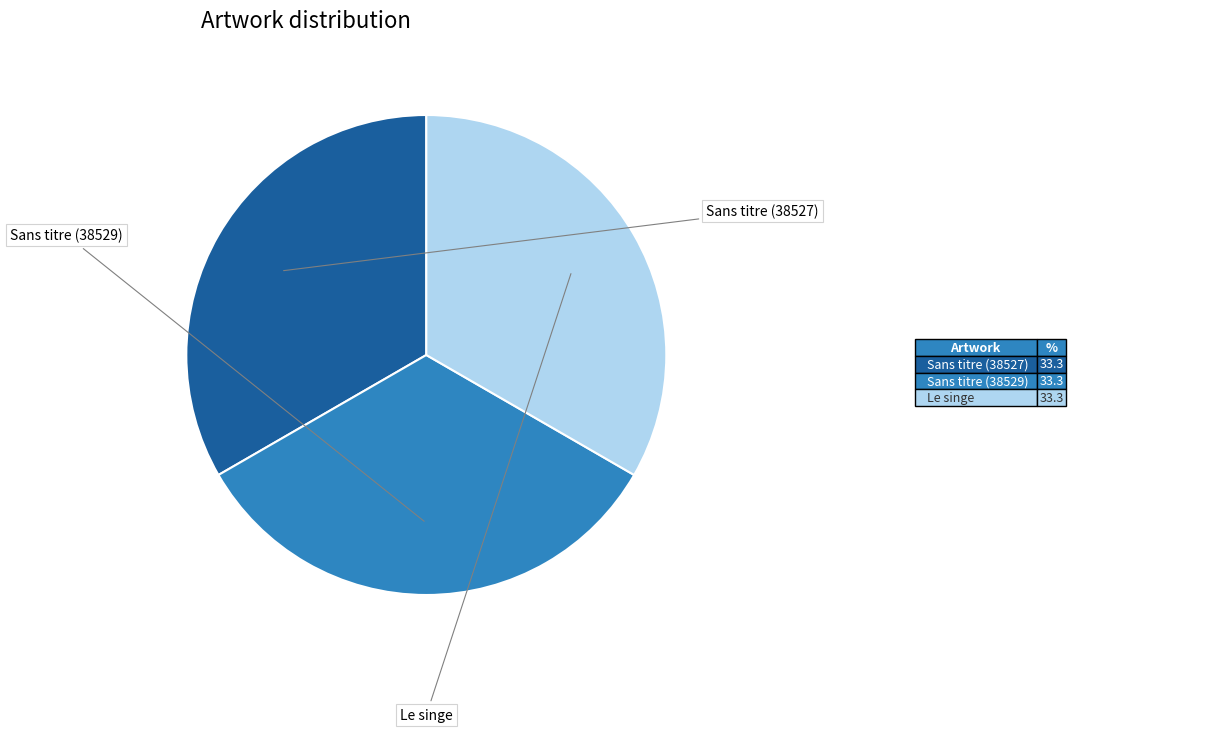

True or false: Le singe accounts for 33% of the total.

True